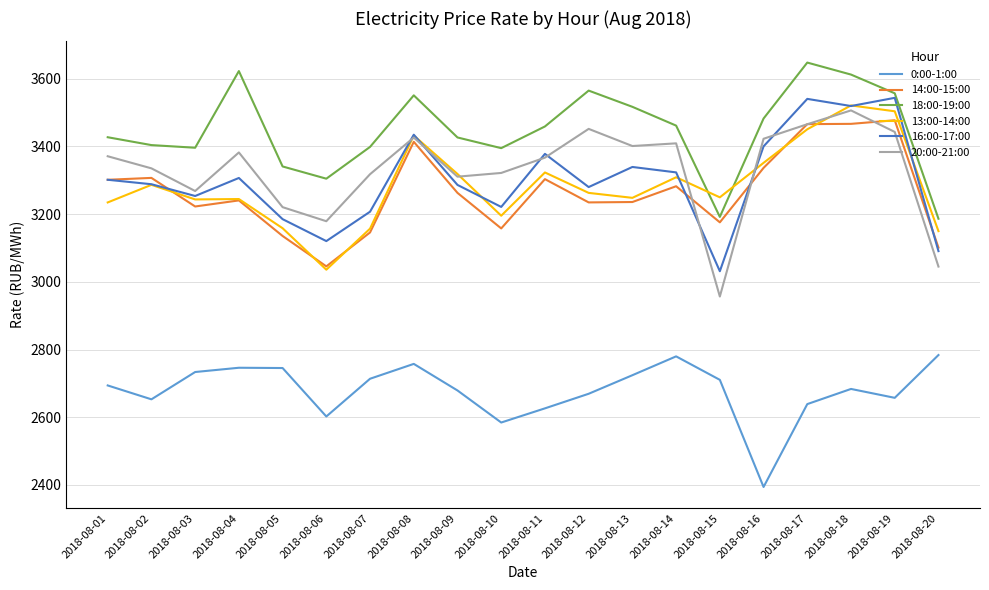

True or false: 14:00-15:00 and 18:00-19:00 cross at least once.

False